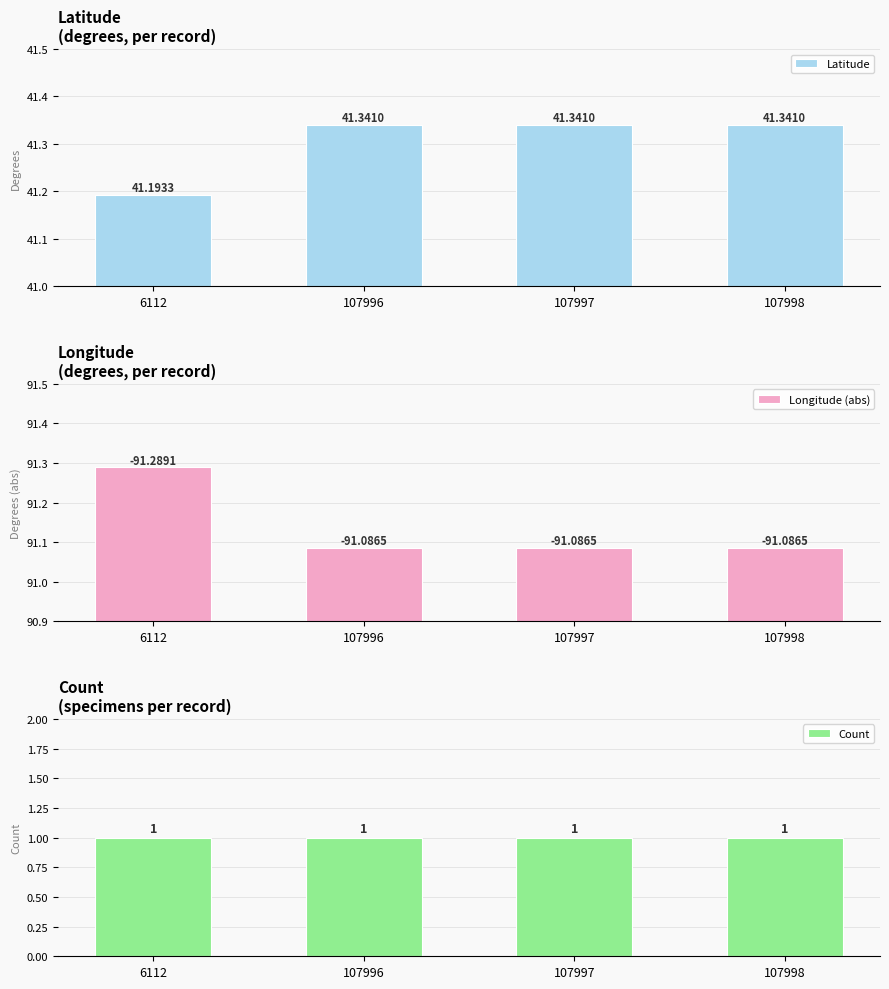

What is the minimum value shown in the chart?

1.0